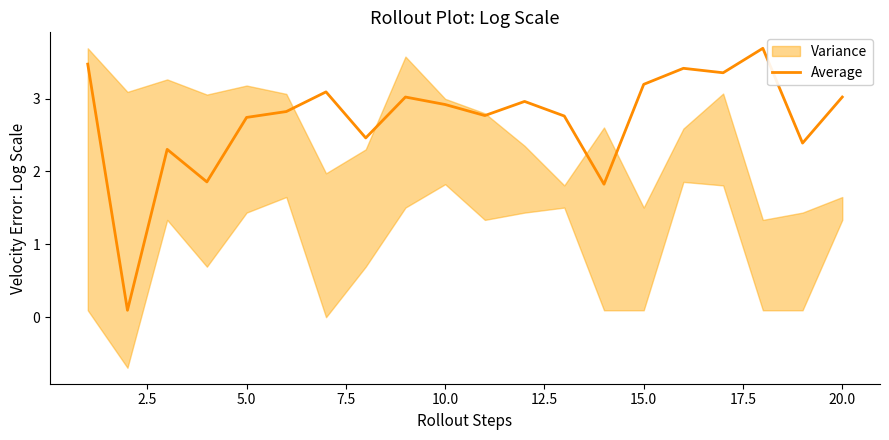

Does the chart display data point markers on the line(s)?

No